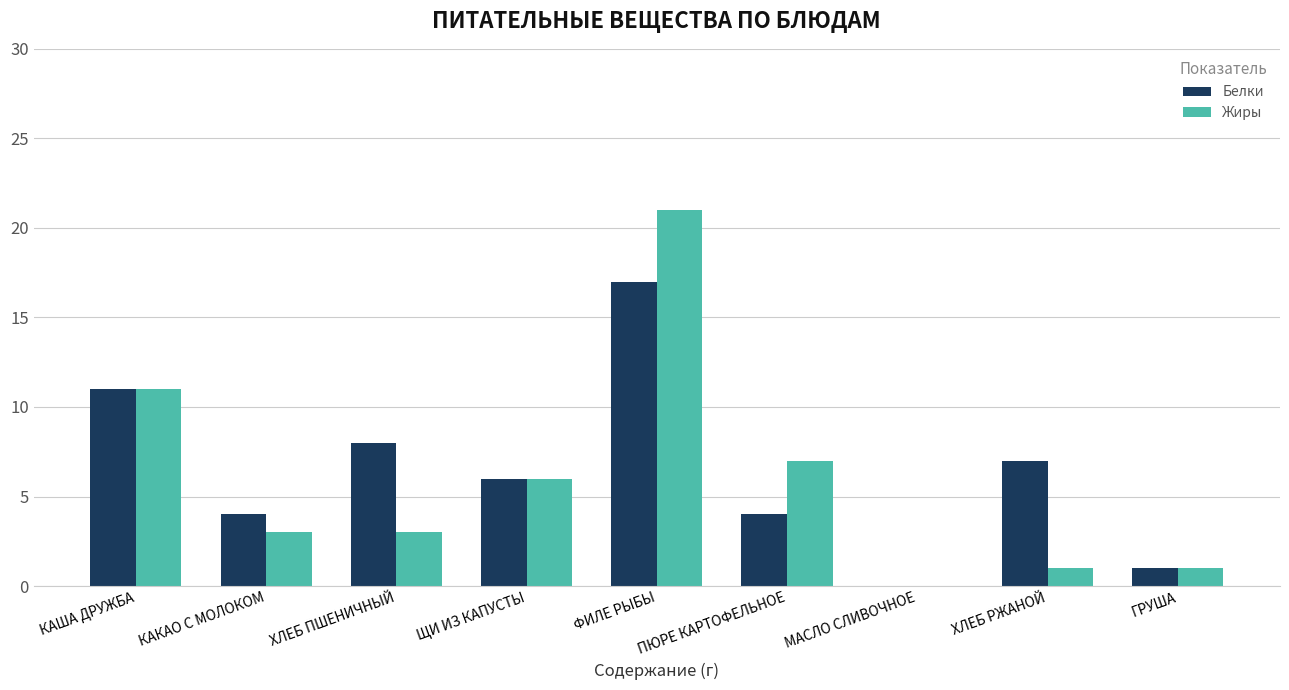

At which category is the sum across all series the highest?

ФИЛЕ РЫБЫ